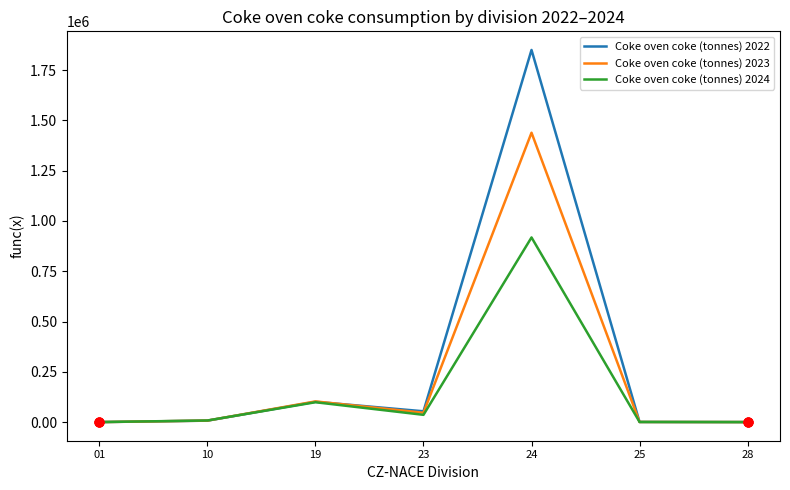

Which series has the widest spread of values?

Coke oven coke (tonnes) 2022